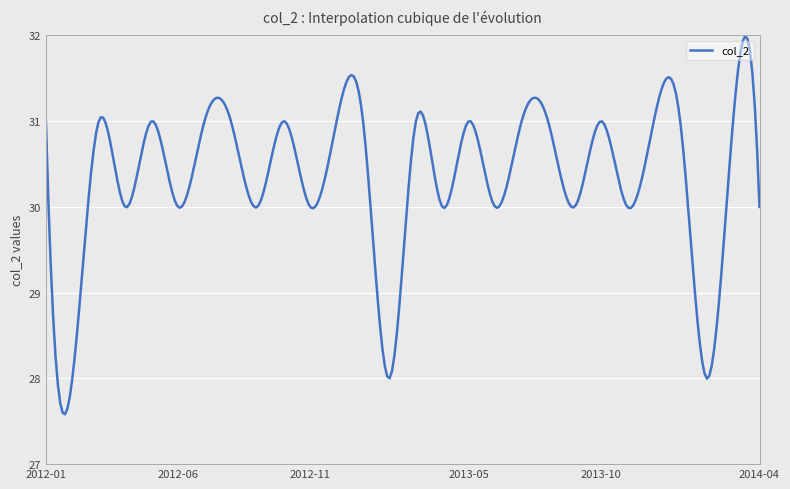

What is the average value?

30.3